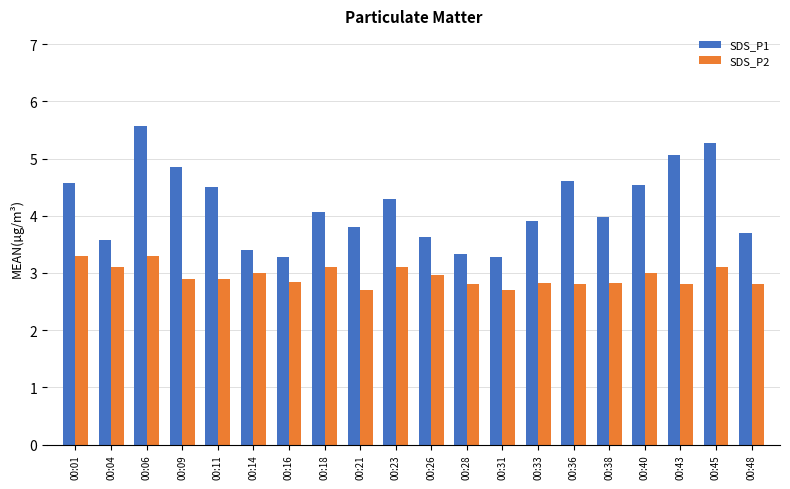

How many groups of bars are there?

20